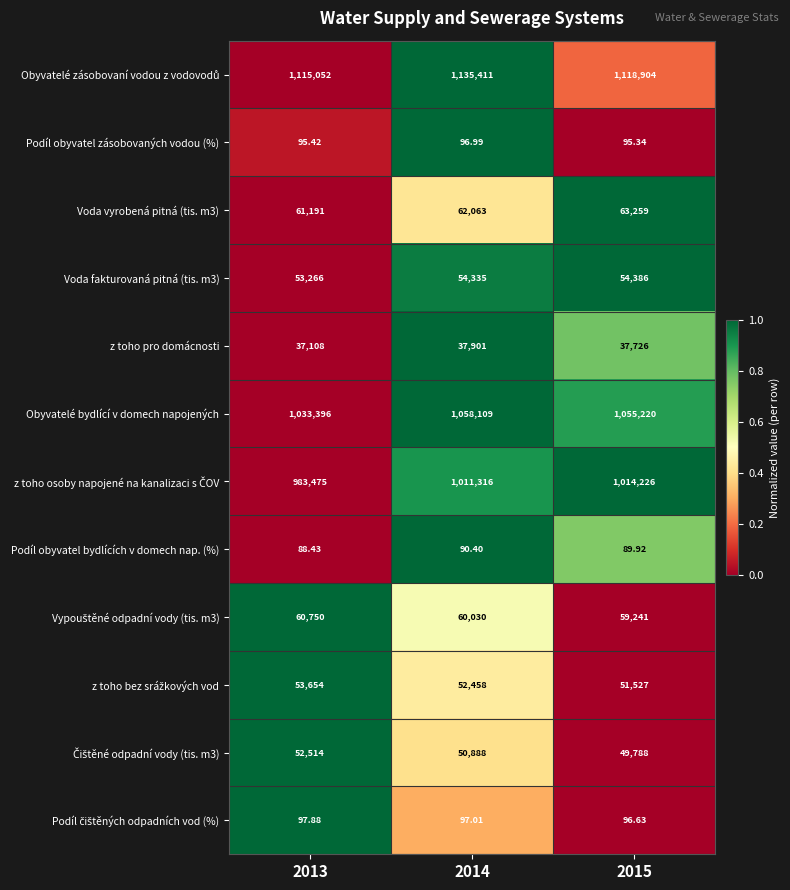

Is the value of Podíl obyvatel bydlících v domech nap. (%) at 2013 greater than the value of Podíl obyvatel zásobovaných vodou (%) at 2014?

No